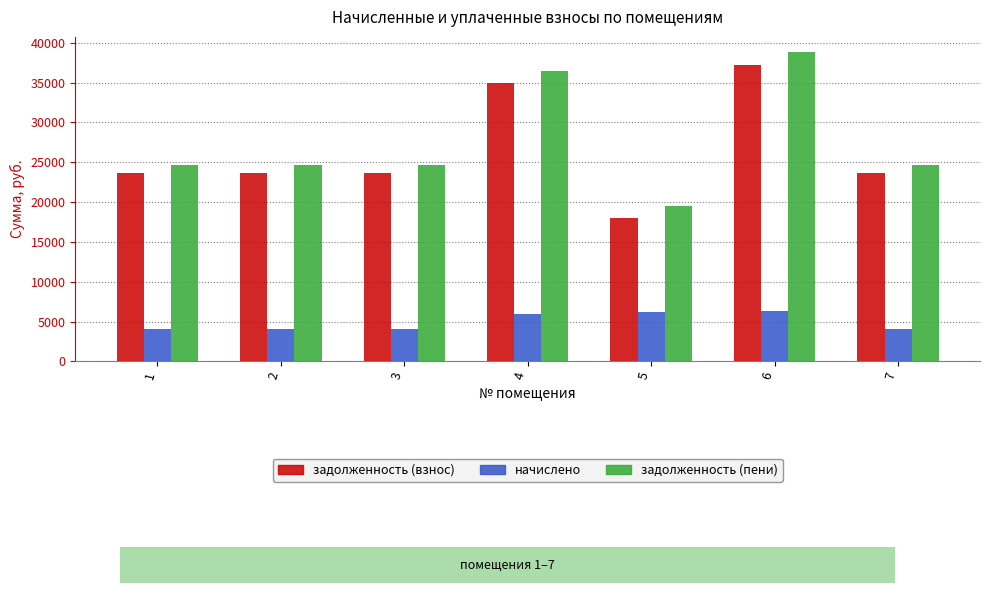

How many data points does each series have?

7